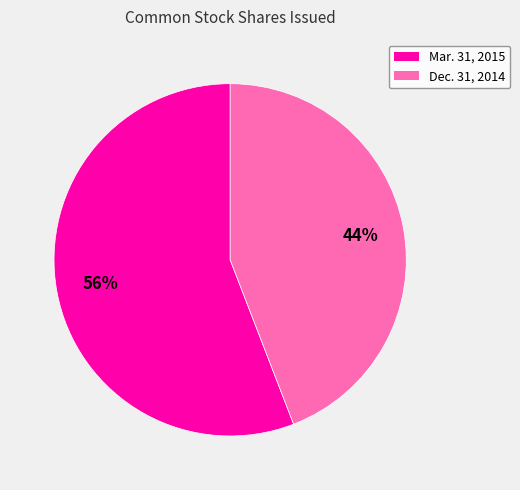

To the nearest percent, what is the difference between the largest and smallest slice percentages?

12%